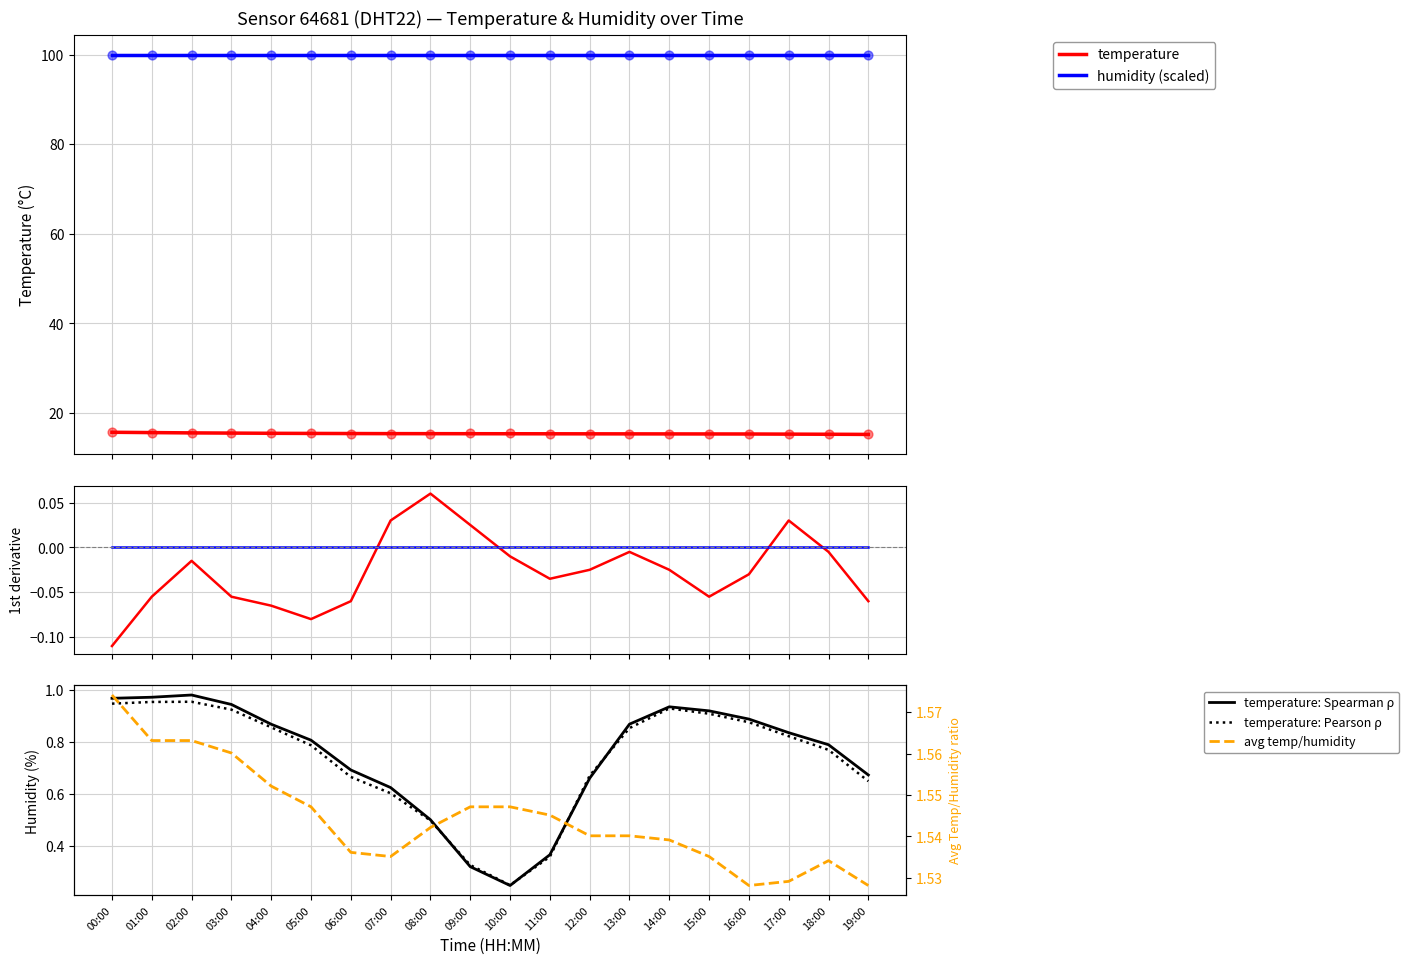

Between 06:00 and 10:00, which is larger?

10:00